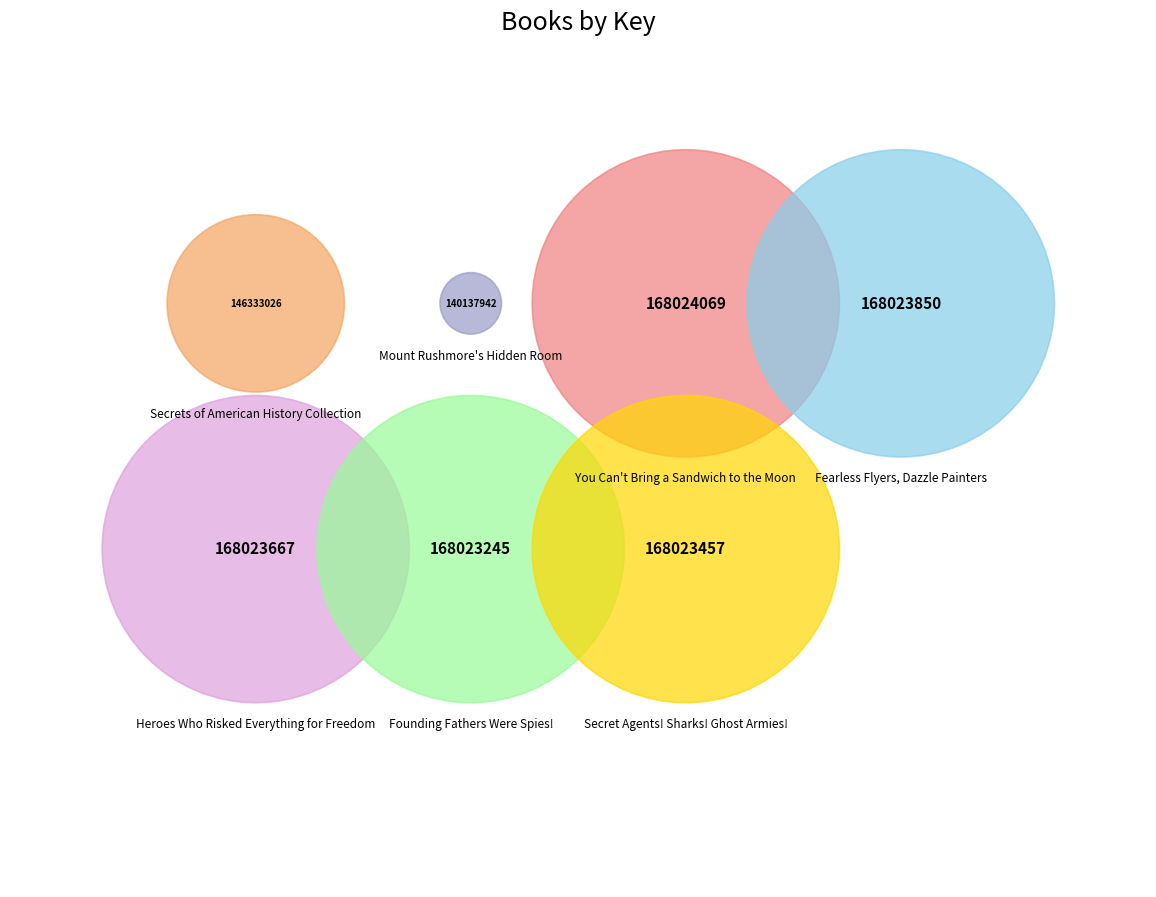

To the nearest percent, what is the difference between the largest and smallest slice percentages?

2%